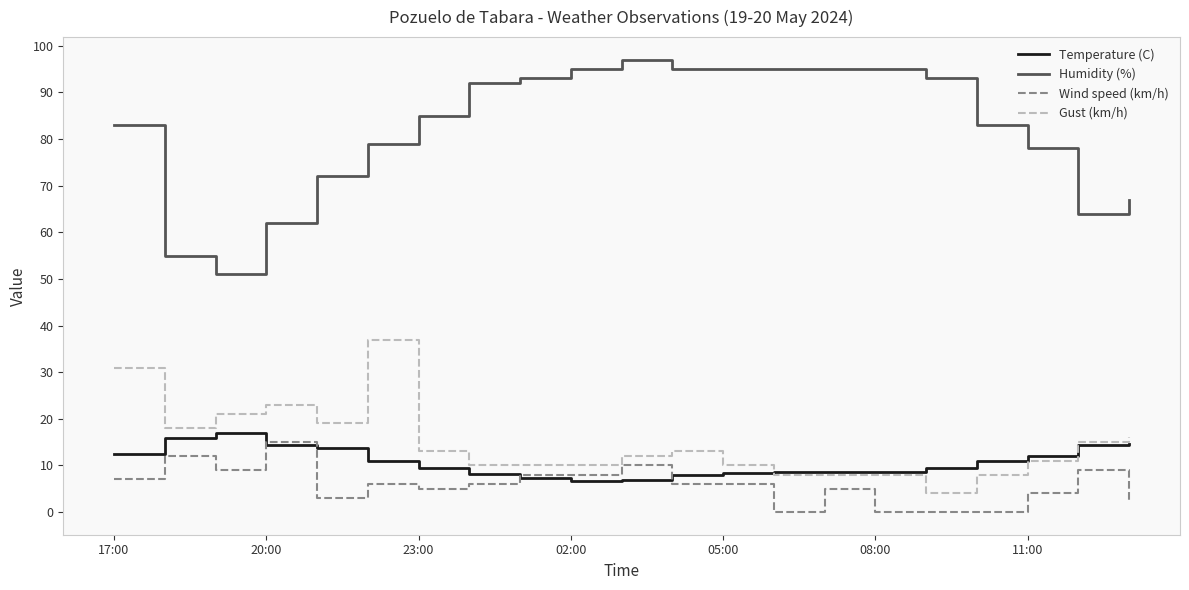

What is the maximum value shown in the chart?

97.0